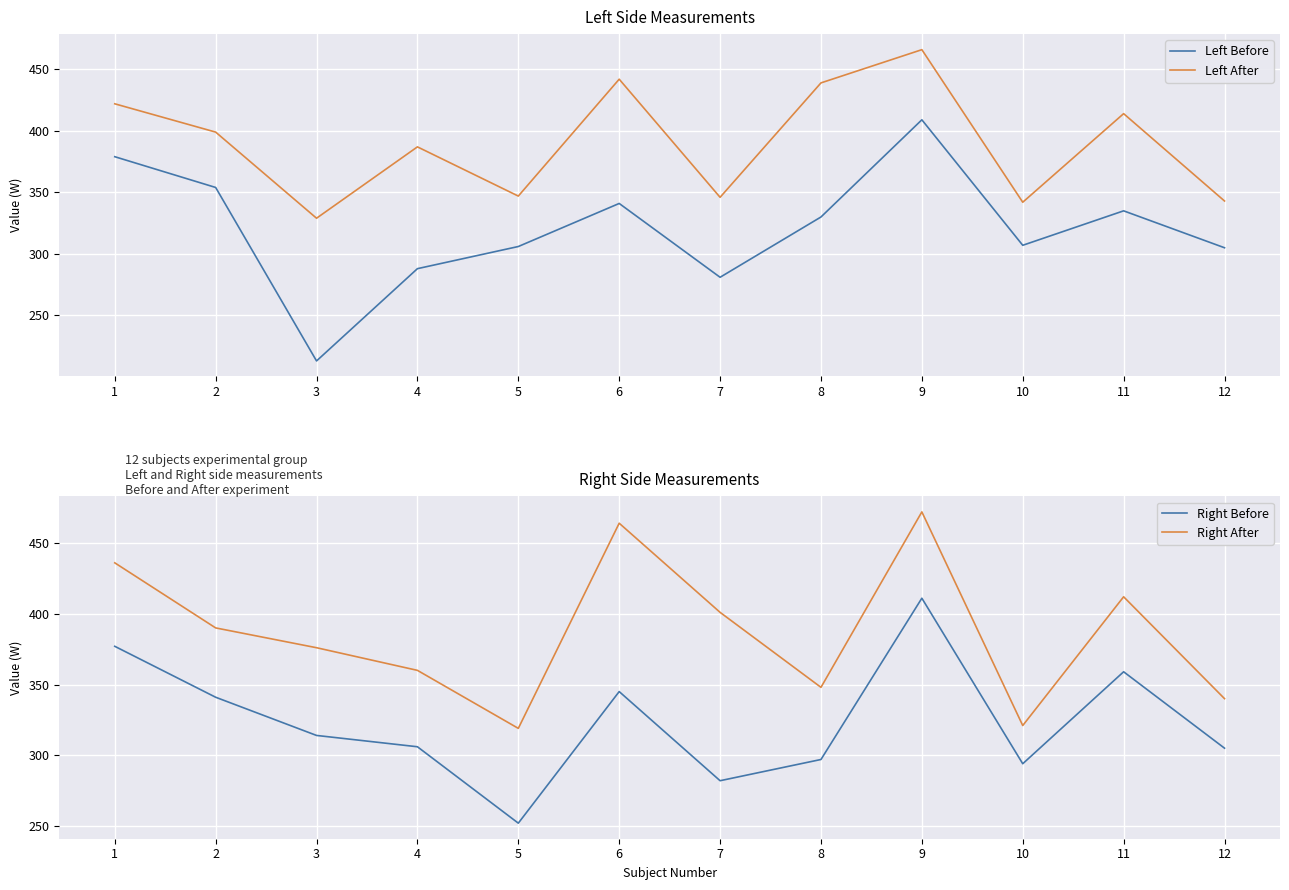

True or false: Left After and Right After cross at least once.

True